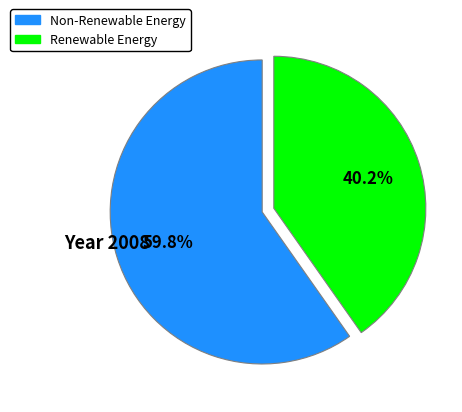

Is there a majority slice in this chart?

Yes